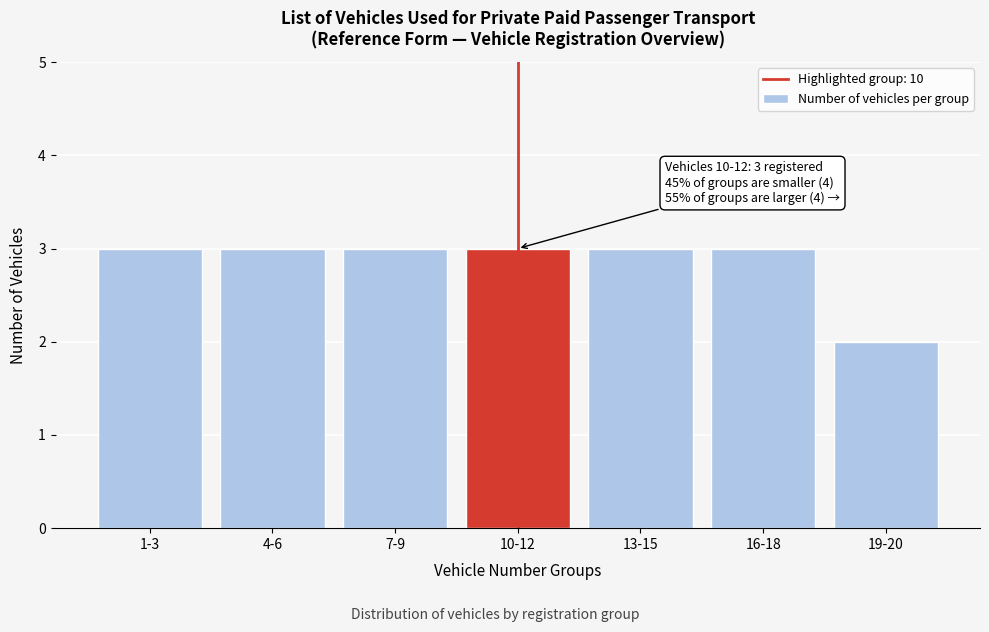

Reading right to left, list all the values displayed in this chart.

19-20=2	16-18=3	13-15=3	10-12=3	7-9=3	4-6=3	1-3=3